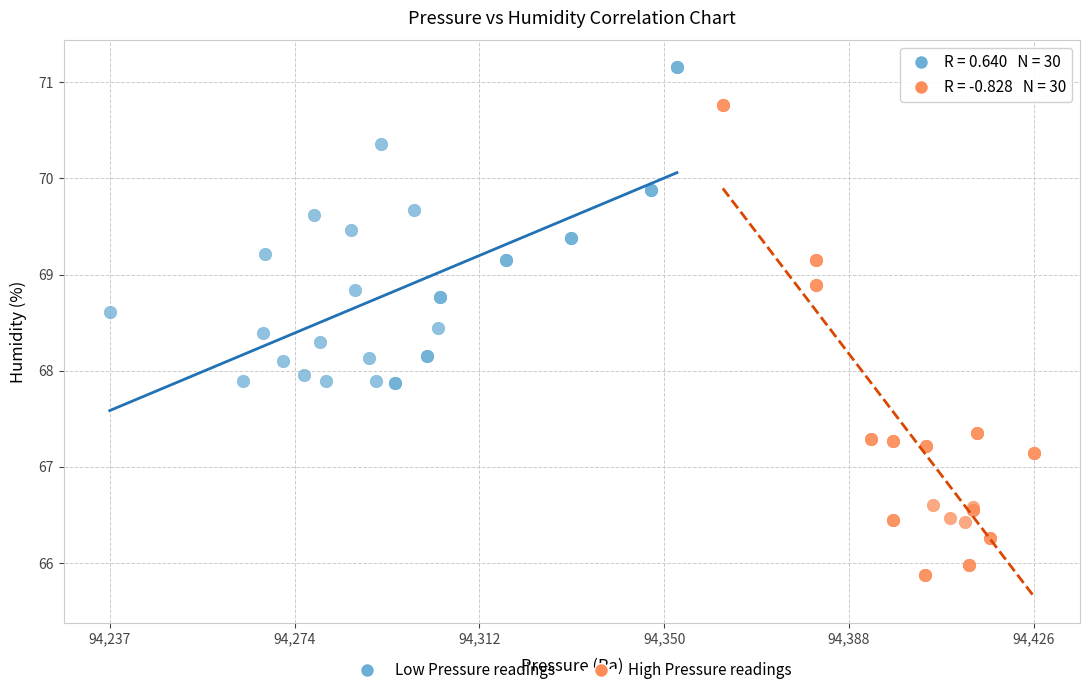

What are all the series names shown in the legend?

Low Pressure readings, High Pressure readings